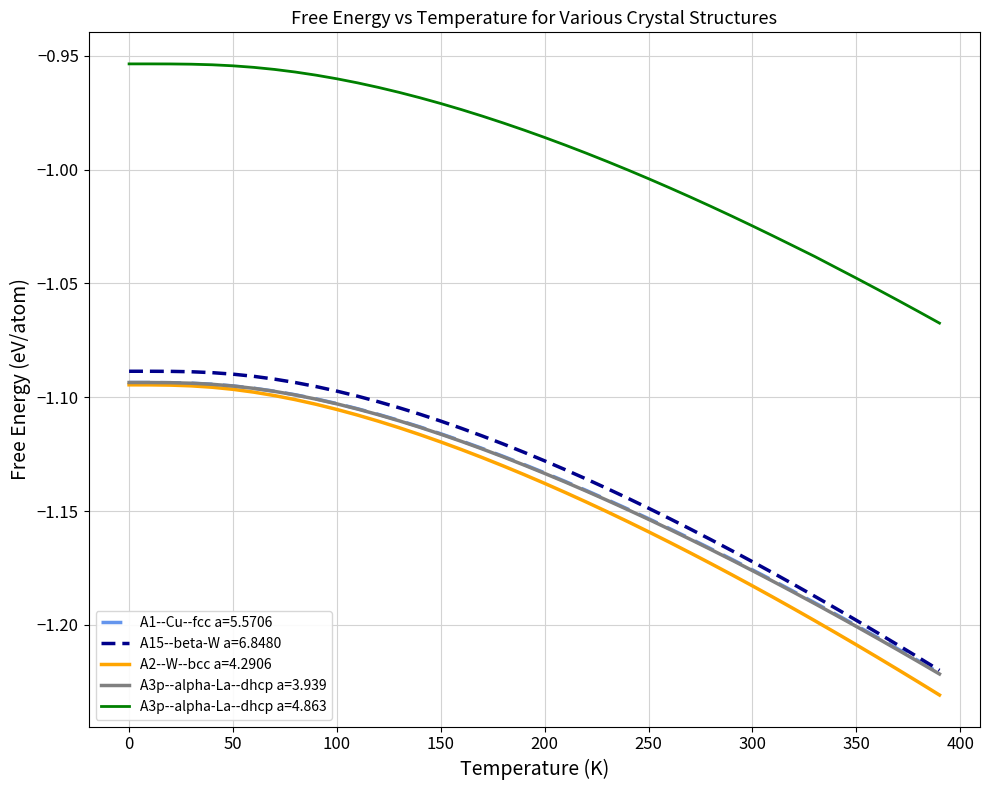

Which series has the largest range (max minus min)?

A2--W--bcc a=4.2906